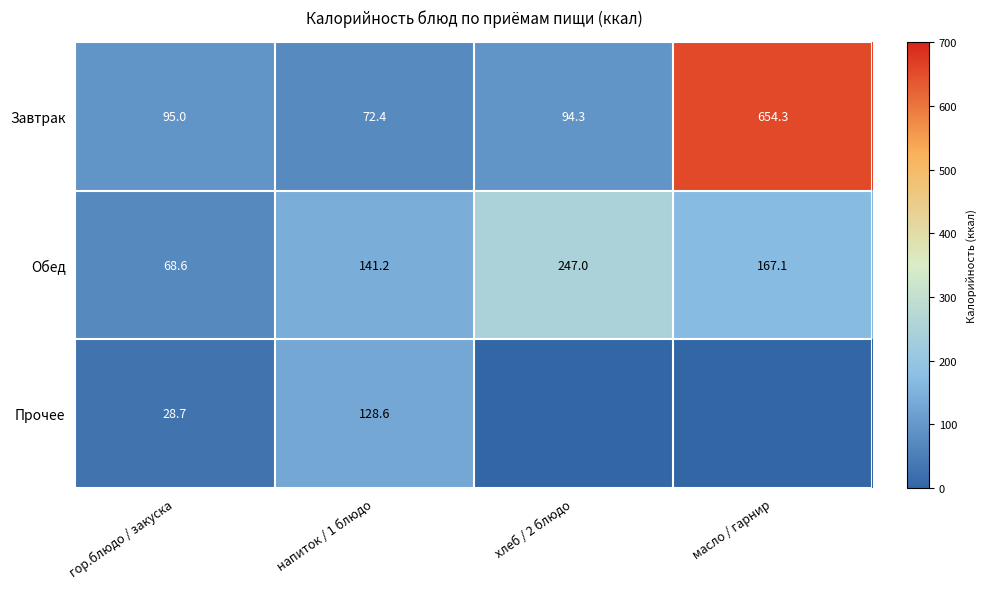

Read the Завтрак value at напиток / 1 блюдо.

72.4